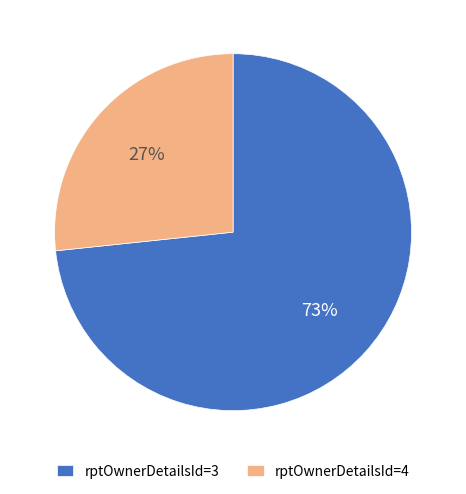

True or false: rptOwnerDetailsId=3 accounts for 80% of the total.

False